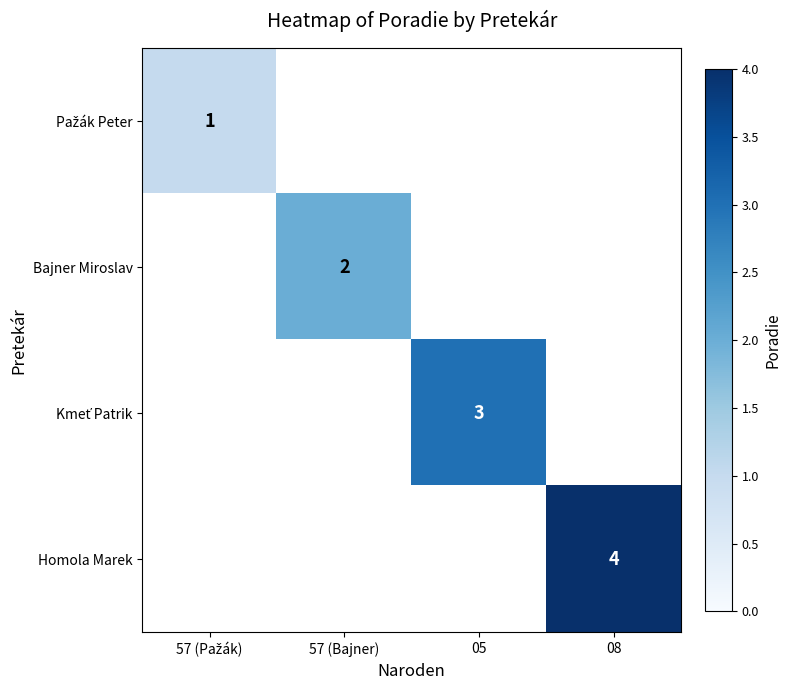

True or false: Homola Marek has a value of 4 at 08.

True